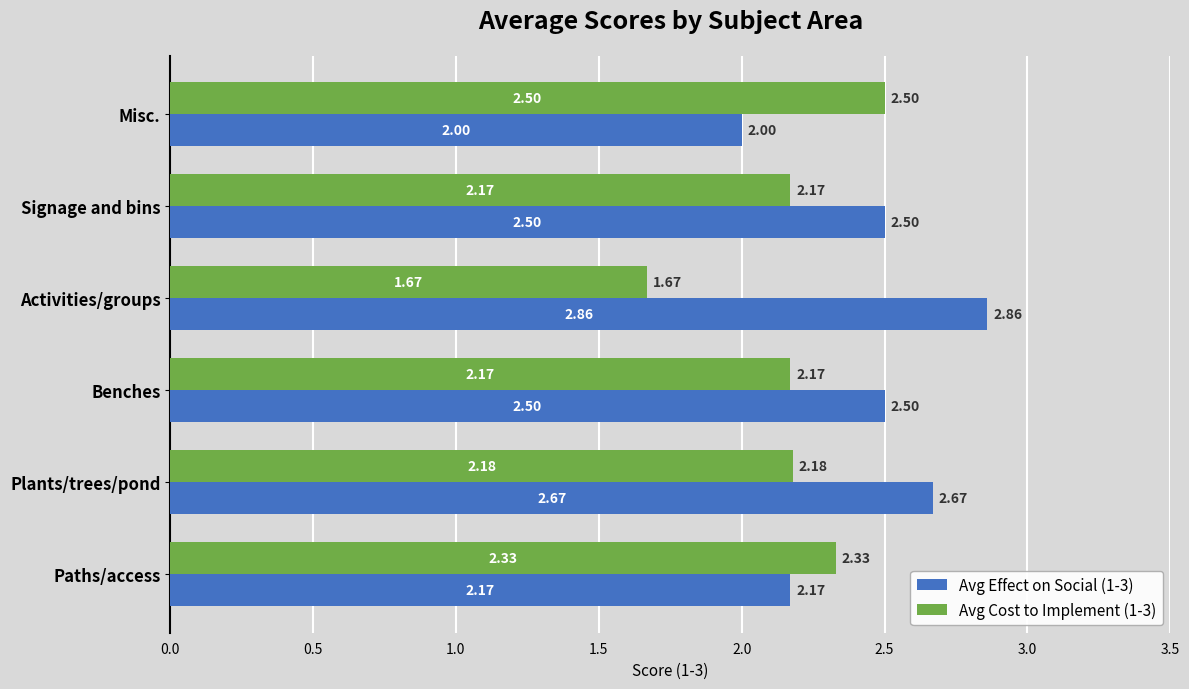

At which category does the chart reach its peak across all series?

Activities/groups